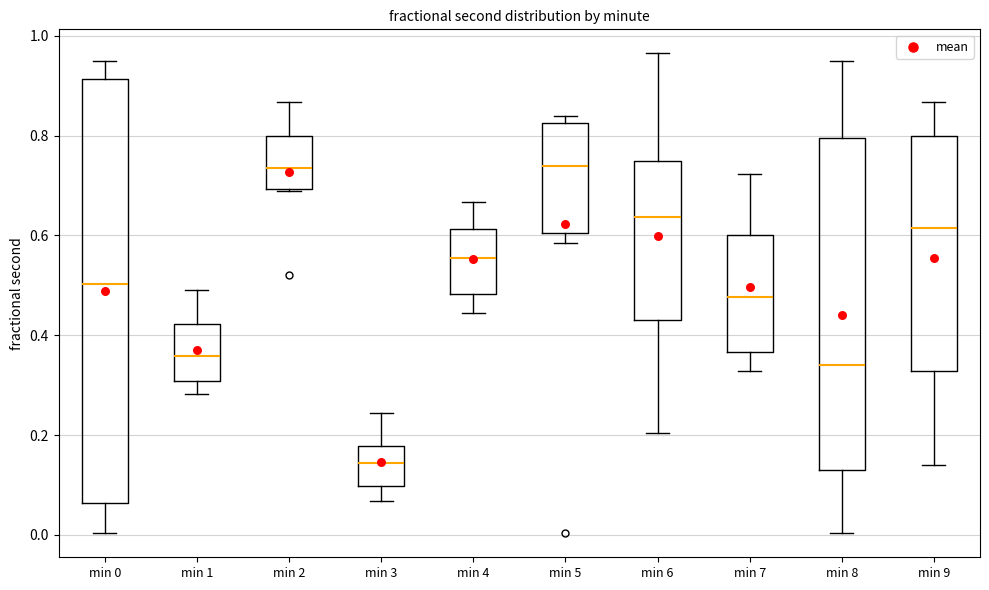

Which box's median line is the lowest?

min 3